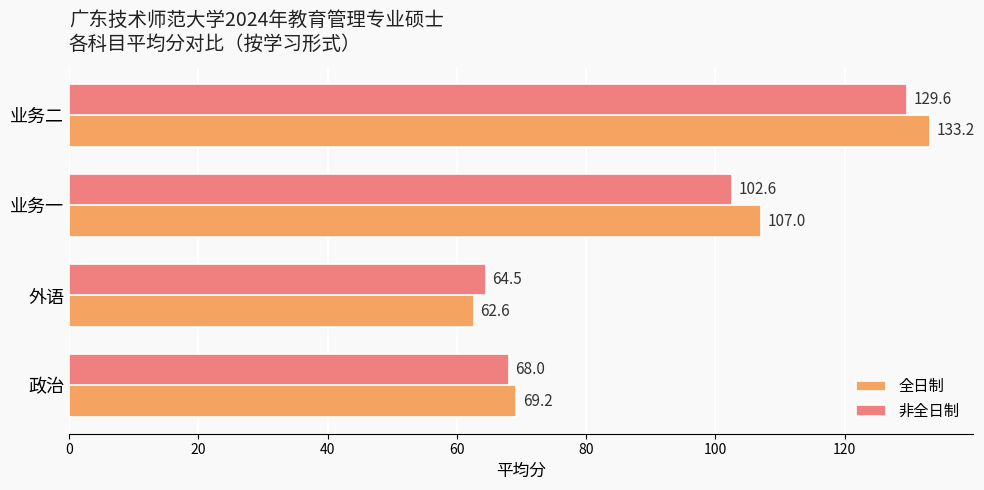

List the series in order of their peak value, highest first.

全日制, 非全日制